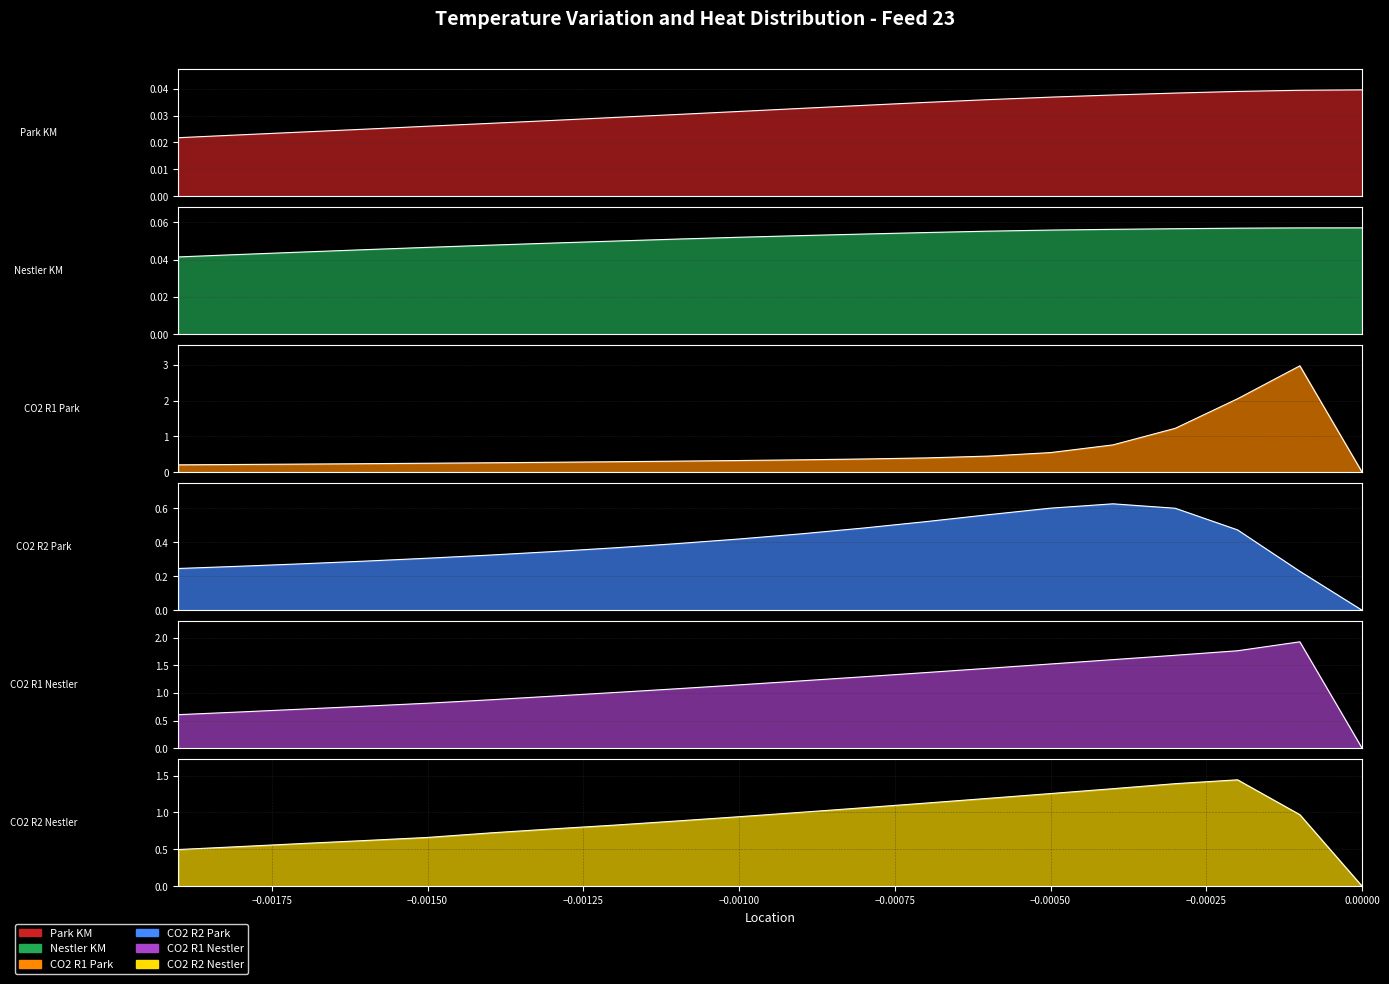

Does the chart display data point markers on the line(s)?

No